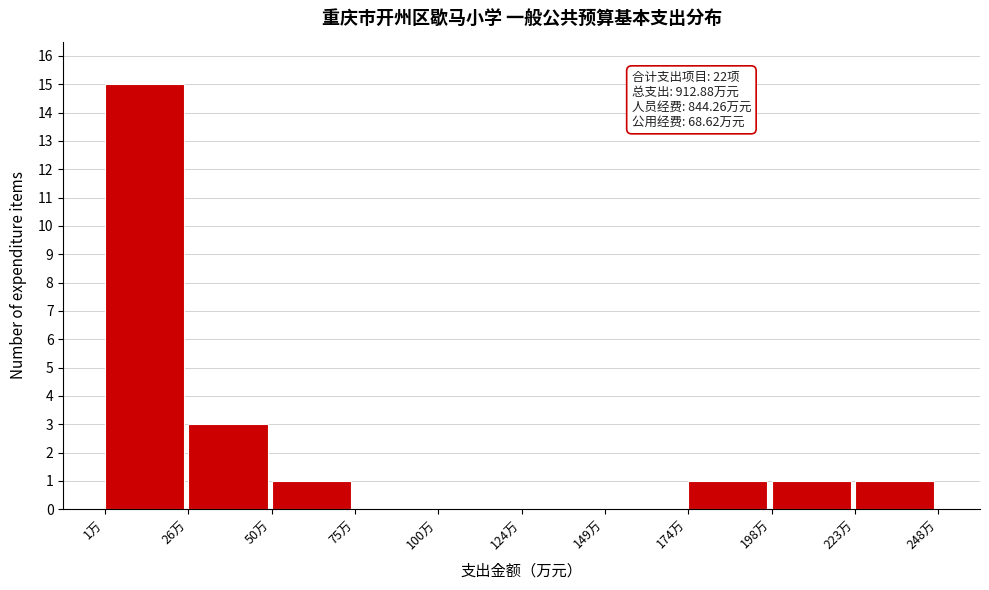

Which range on the x-axis has the tallest bar?

0 to 25